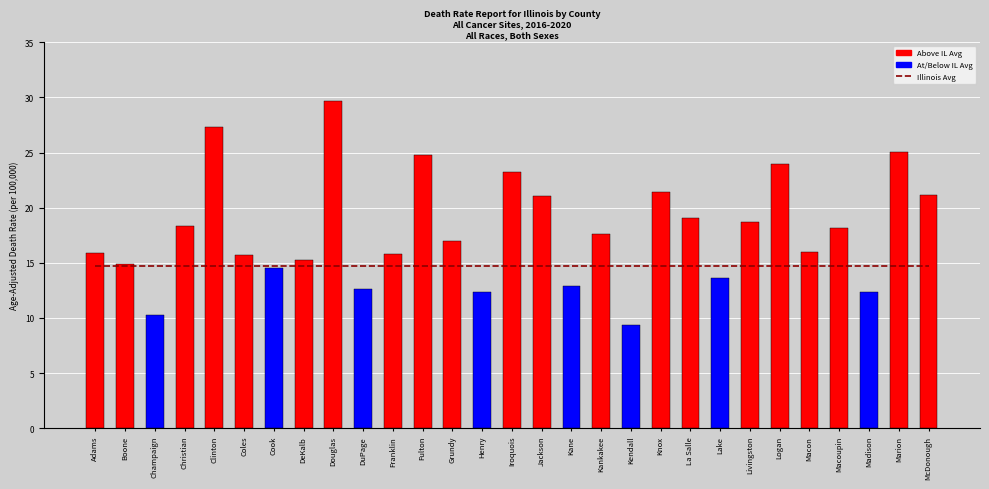

Where is Illinois Avg nearest to the value 14?

Adams